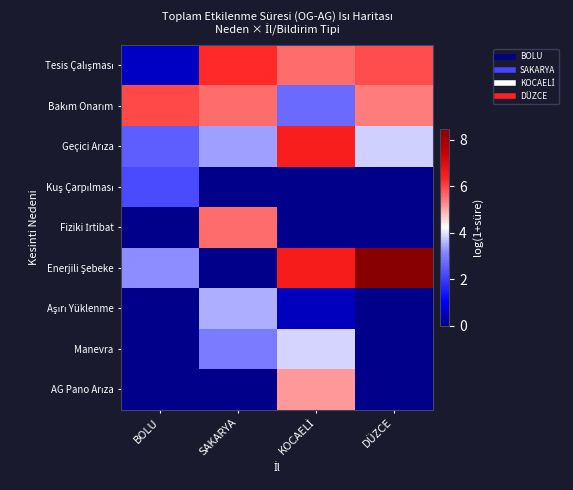

What is the total value across all series at SAKARYA?

27.4